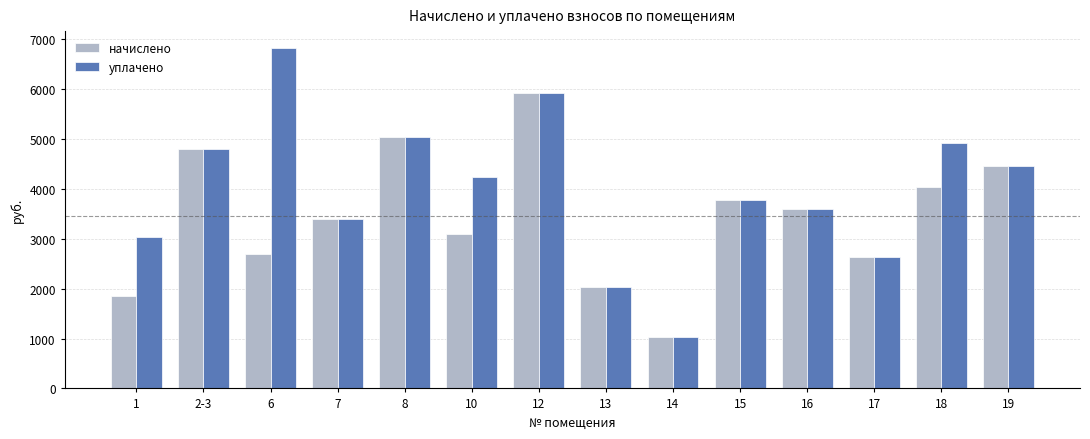

List the series in order of their overall mean, highest first.

уплачено, начислено